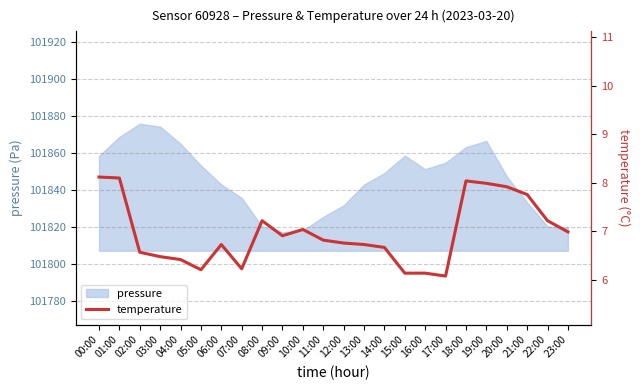

What is the value of the 22nd point from the left?

7.8